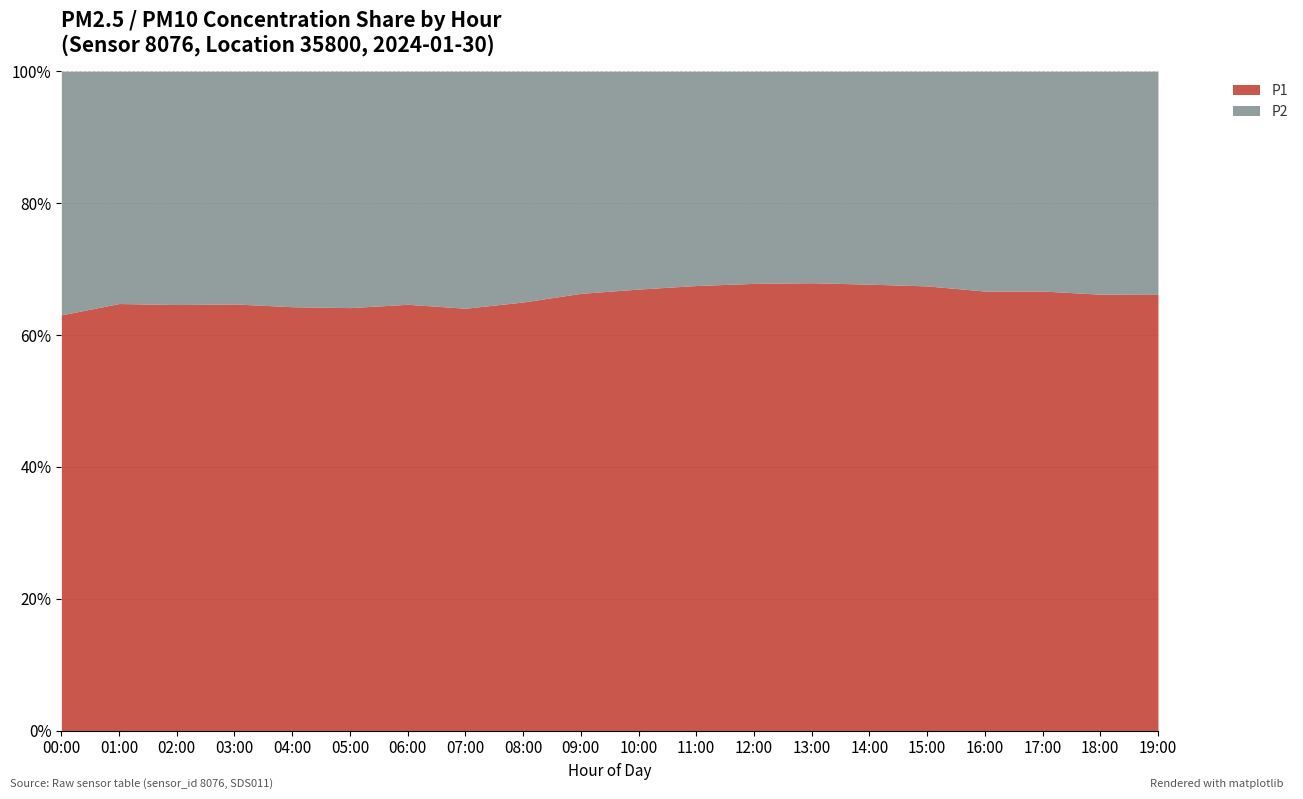

What is the sum of the P1 values at 02:00 and 07:00?

128.7